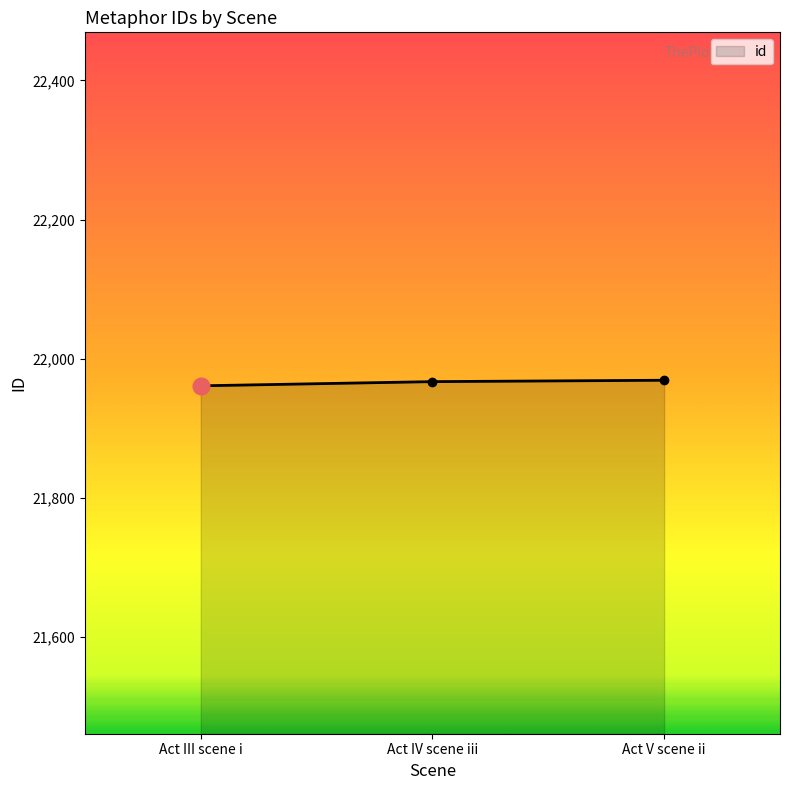

What is the difference between the values at Act V scene ii and Act IV scene iii?

2